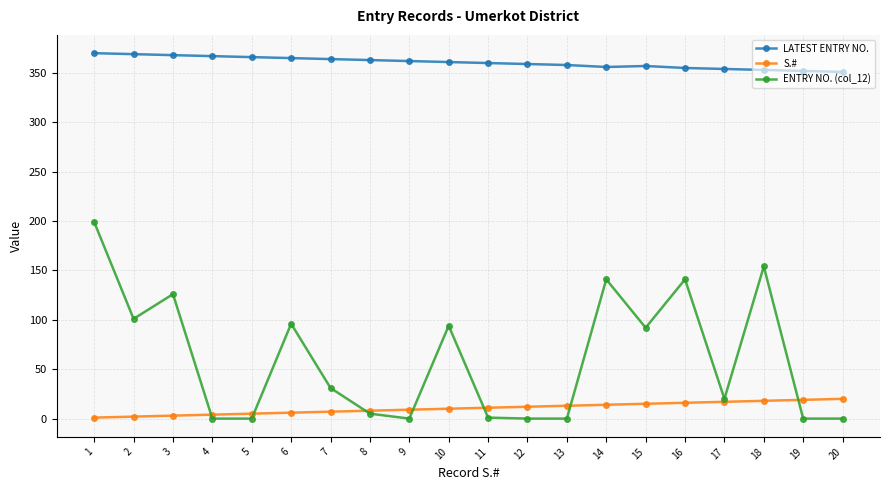

Does the chart have visible grid lines?

Yes